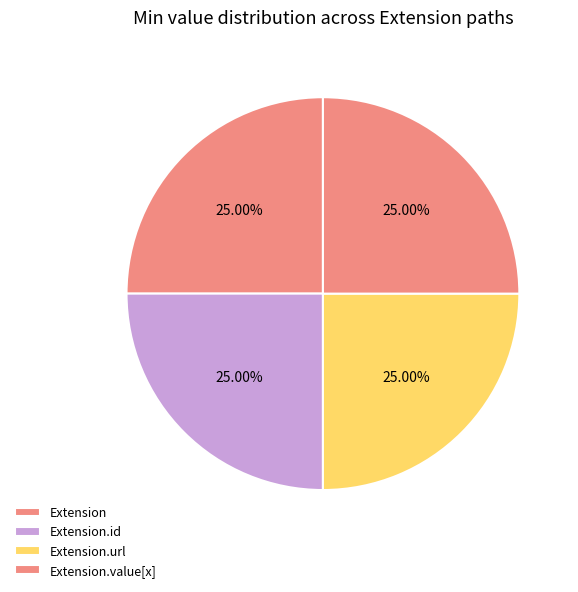

Does any single category account for the majority?

No